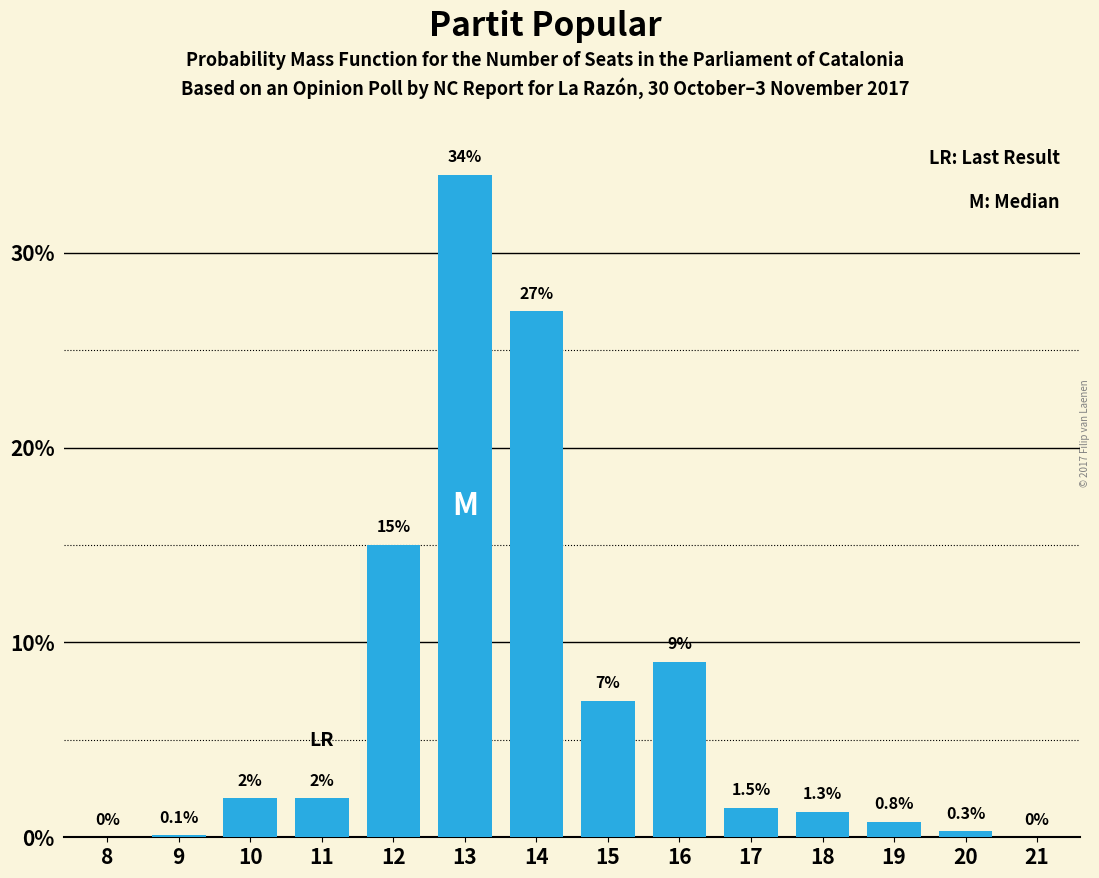

Reading left to right, transcribe all the data shown in this chart.

8=0.0	9=0.1	10=2.0	11=2.0	12=15.0	13=34.0	14=27.0	15=7.0	16=9.0	17=1.5	18=1.3	19=0.8	20=0.3	21=0.0